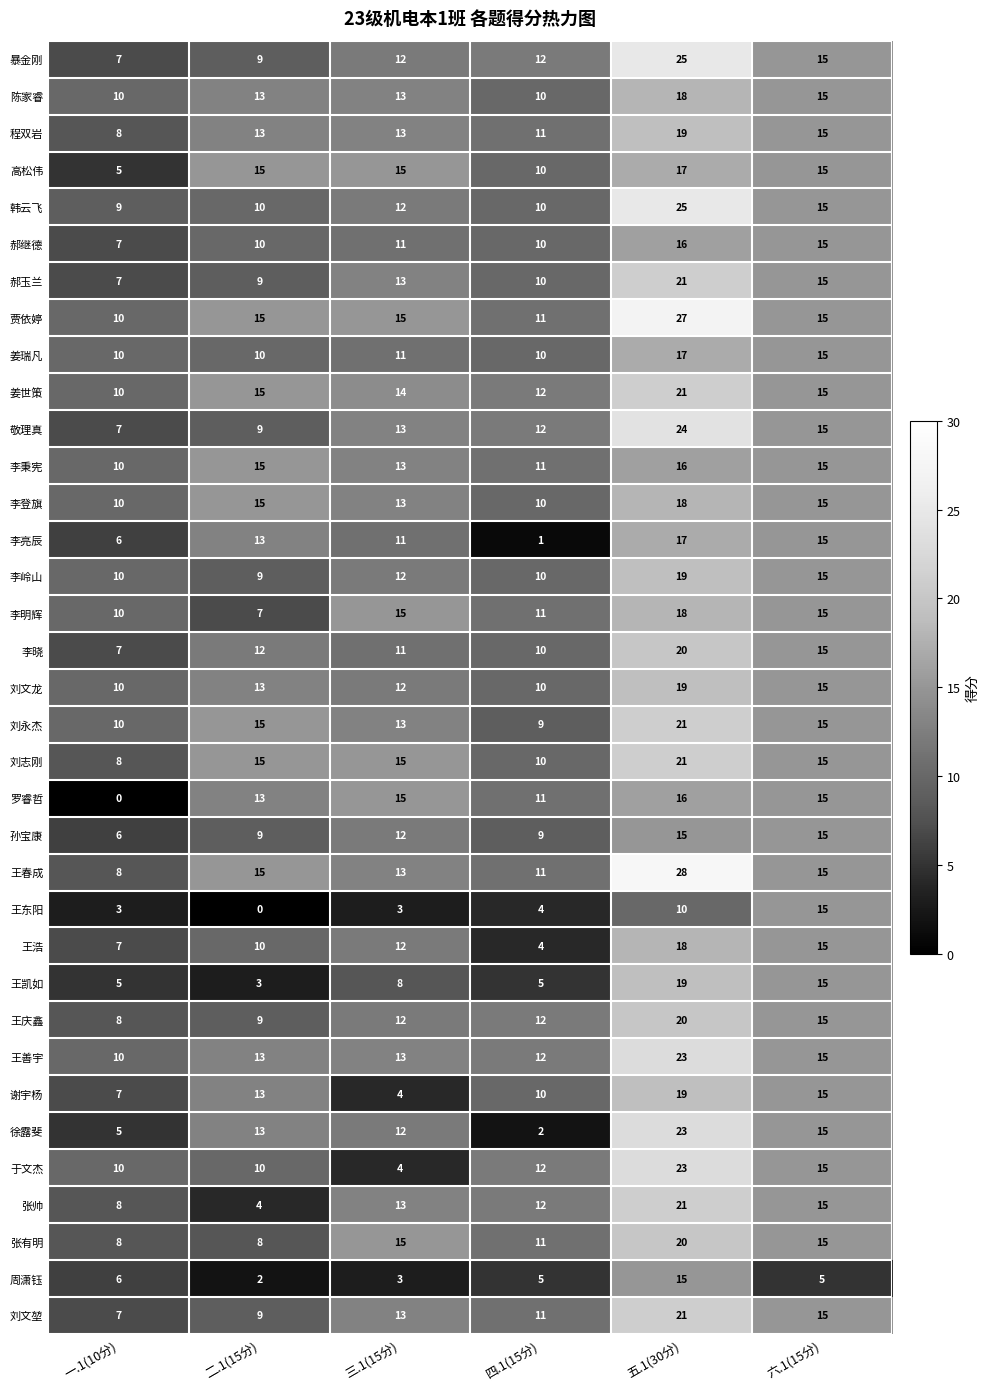

Is it true that 陈家睿 equals 6 at 一.1(10分)?

False